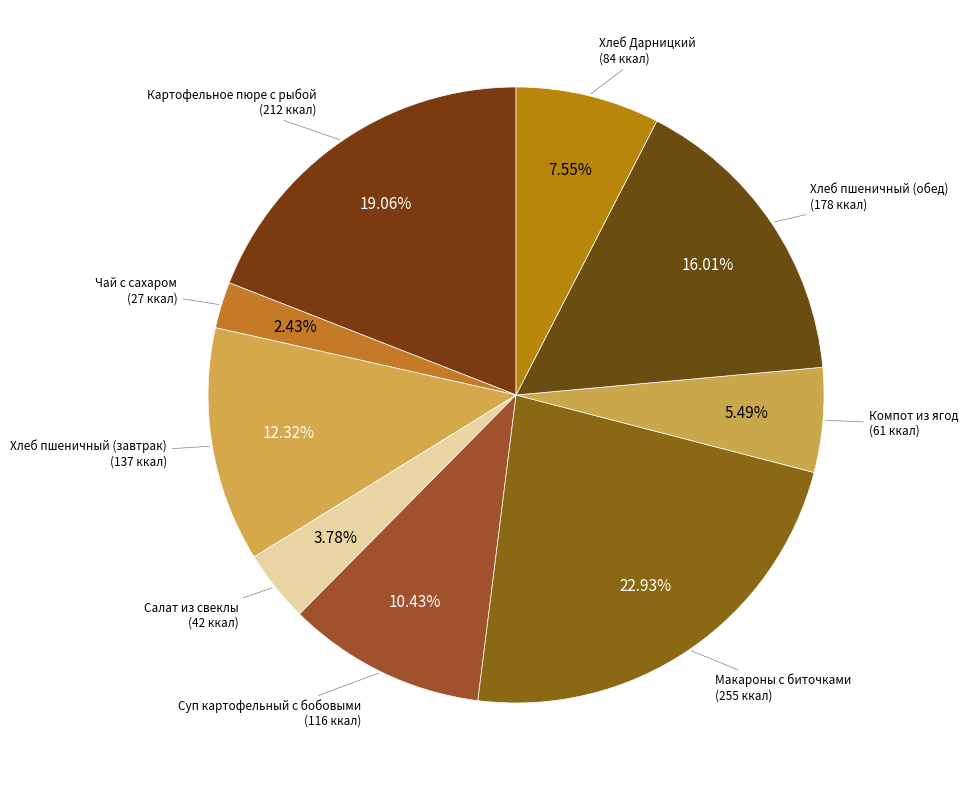

To the nearest percent, what portion does Чай с сахаром represent?

2%